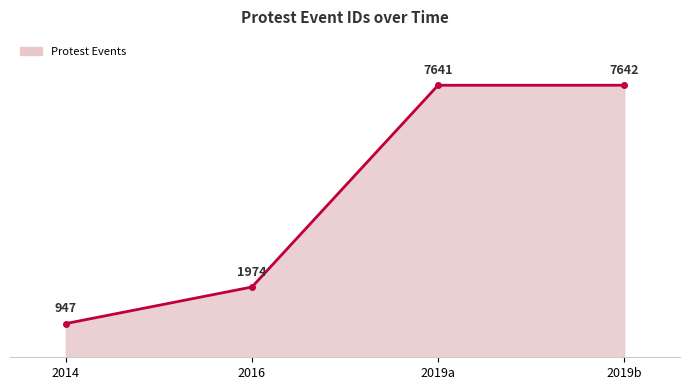

How many series are shown in this chart?

1